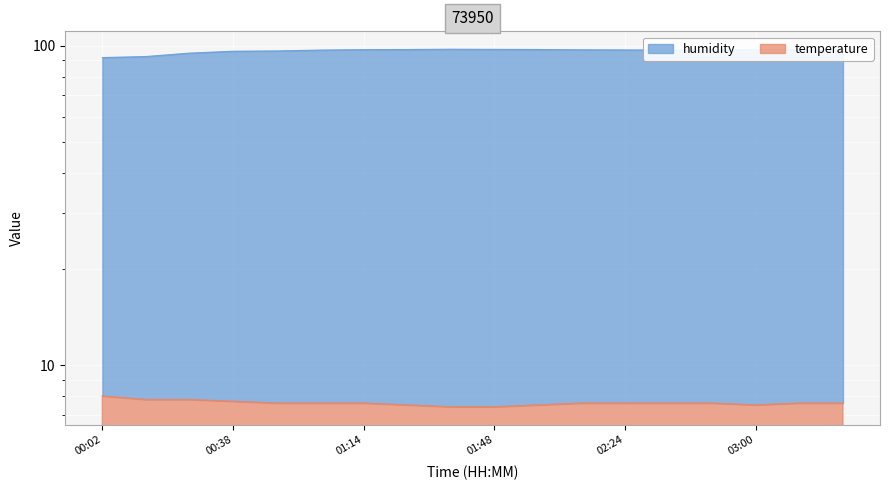

What is the label of the 12th point from the left?

02:12